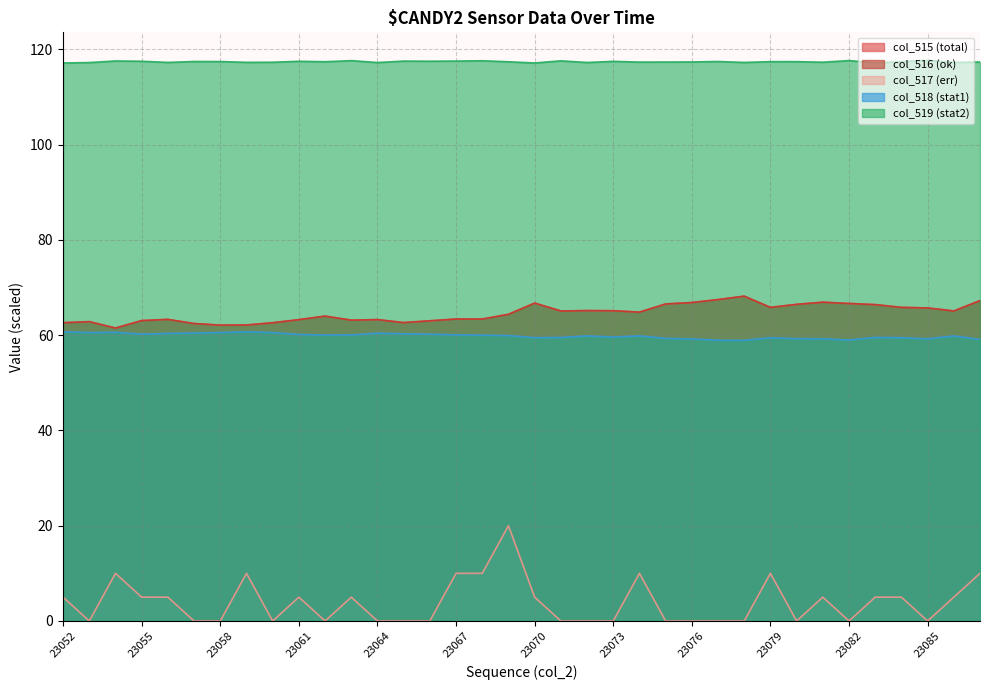

The value of col_517 at 23076 is -9.5. True or false?

False